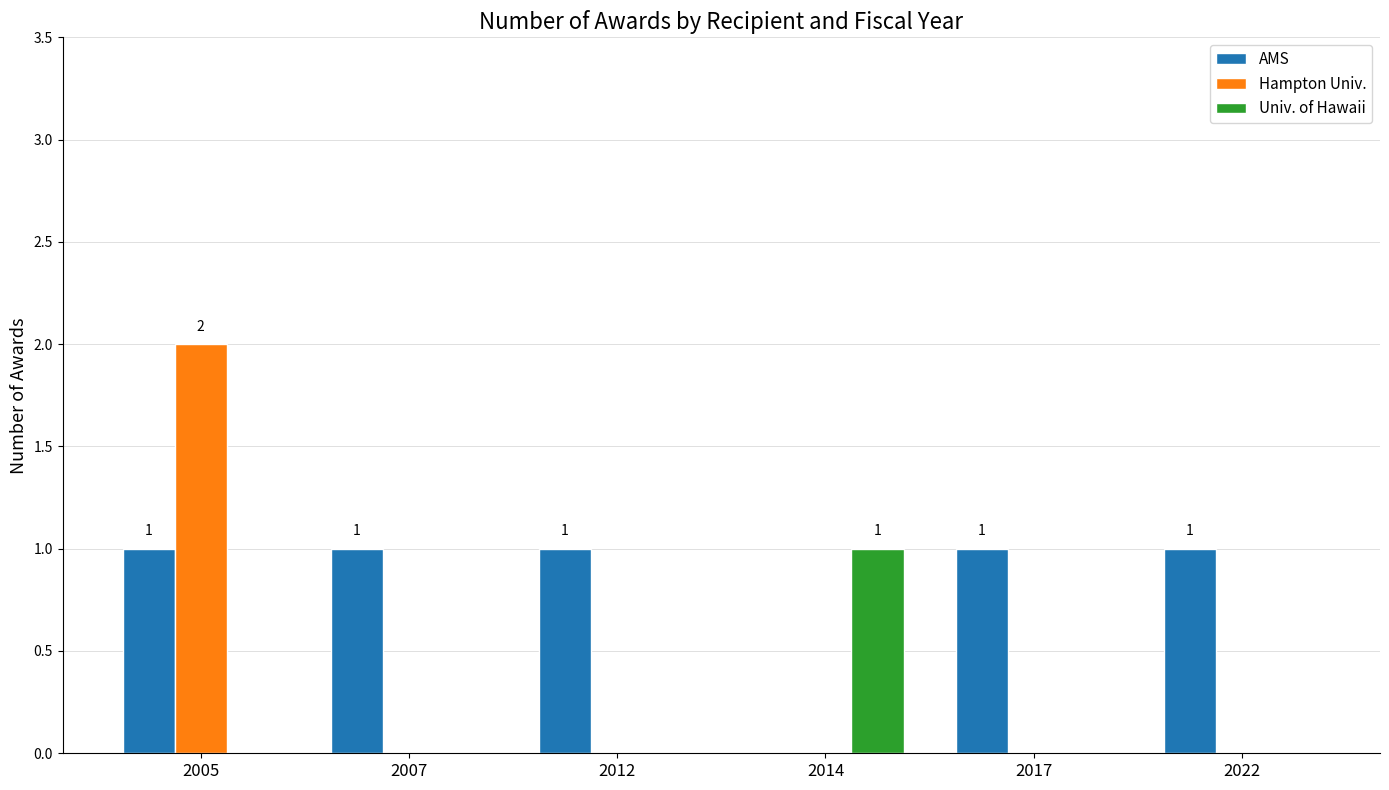

True or false: AMS has a value of 2 at 2017.

False